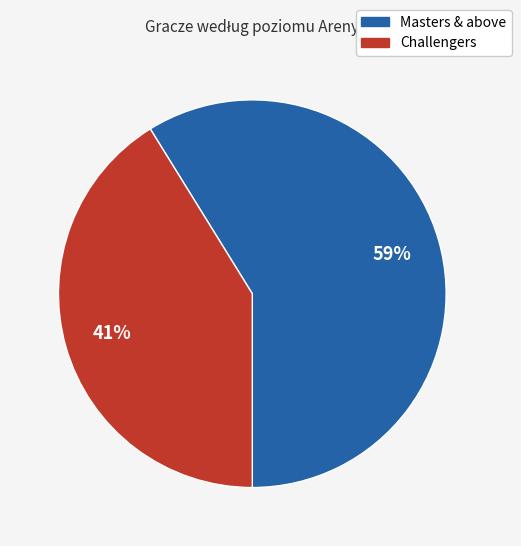

To the nearest percent, what is the difference between the Challengers and Masters & above slice percentages?

18%